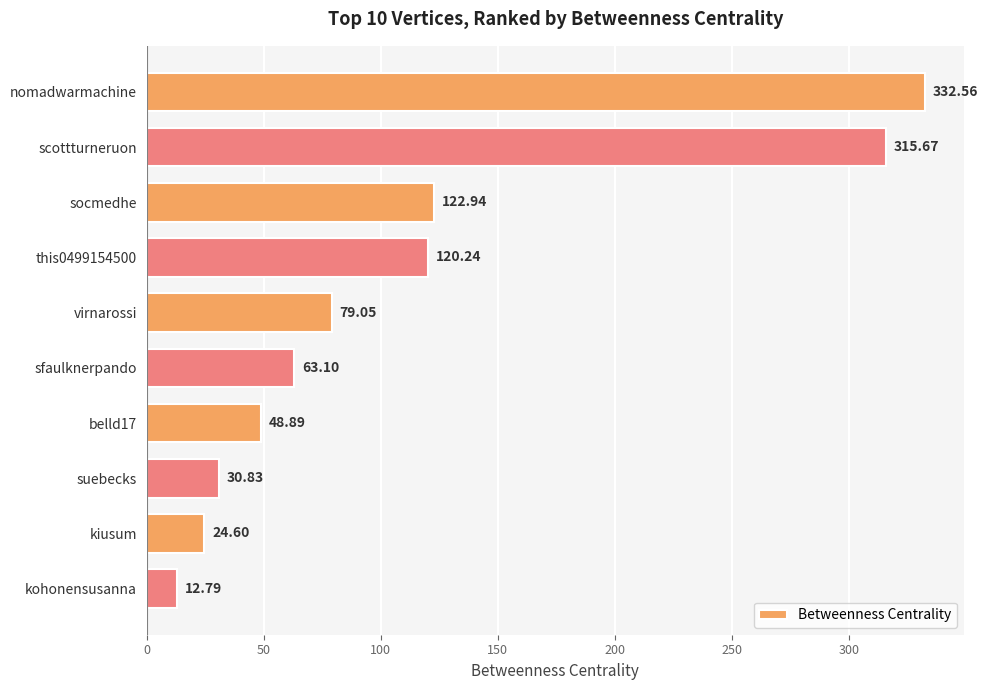

How many bars are there in total?

10